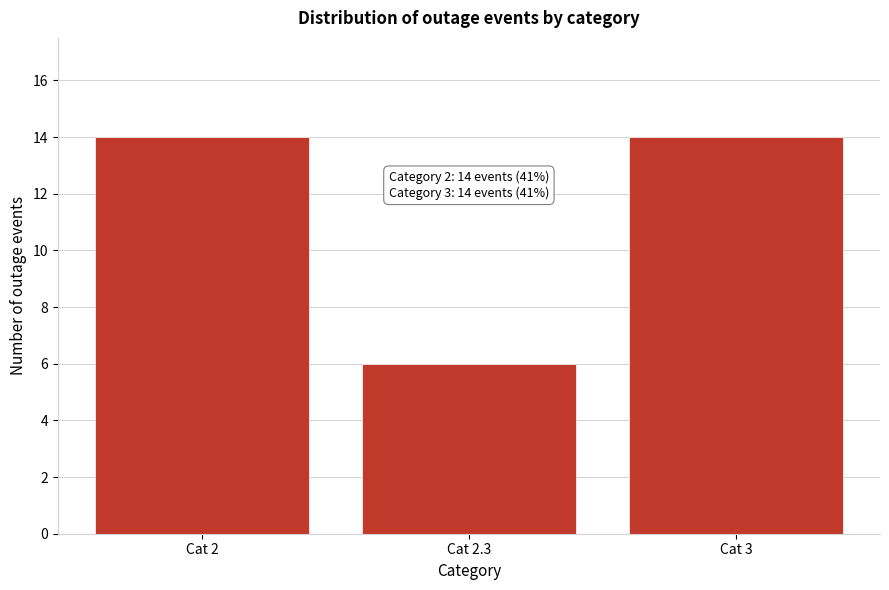

Reading left to right, what are all the values shown in this chart?

14	6	14